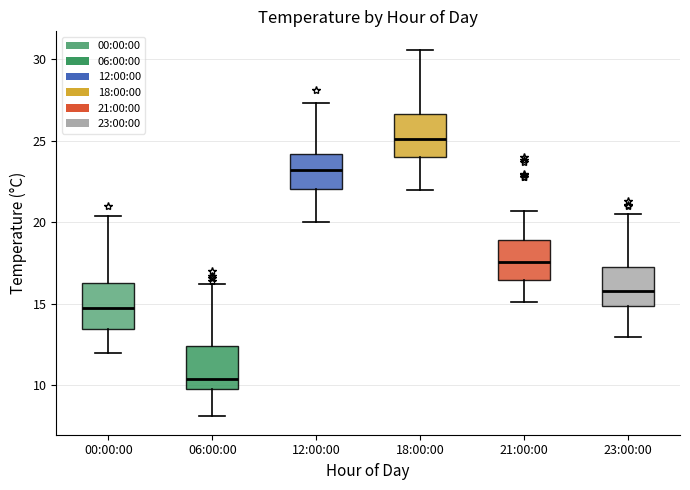

Which box has the highest median line?

18:00:00